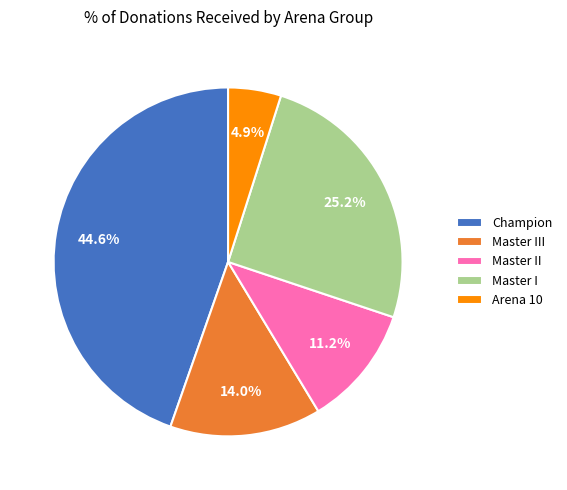

Does Master I represent more than half of the total?

No